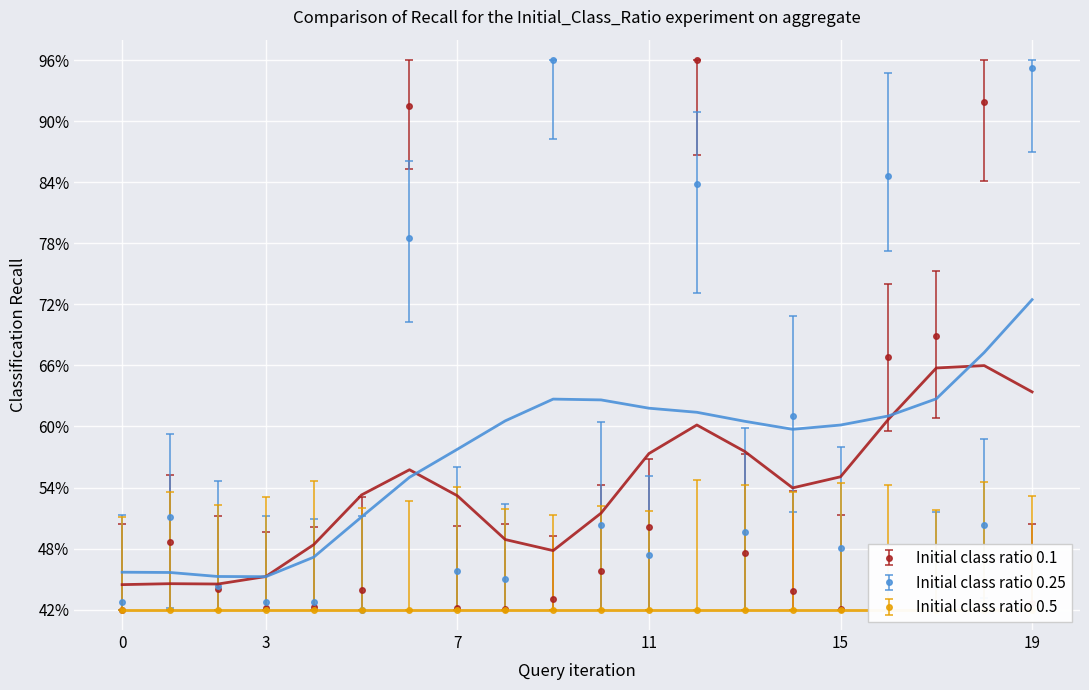

True or false: purchase_amount.supplier has a value of 0.3 at JOSE ANGEL GAMBOA BARRAGAN.

False